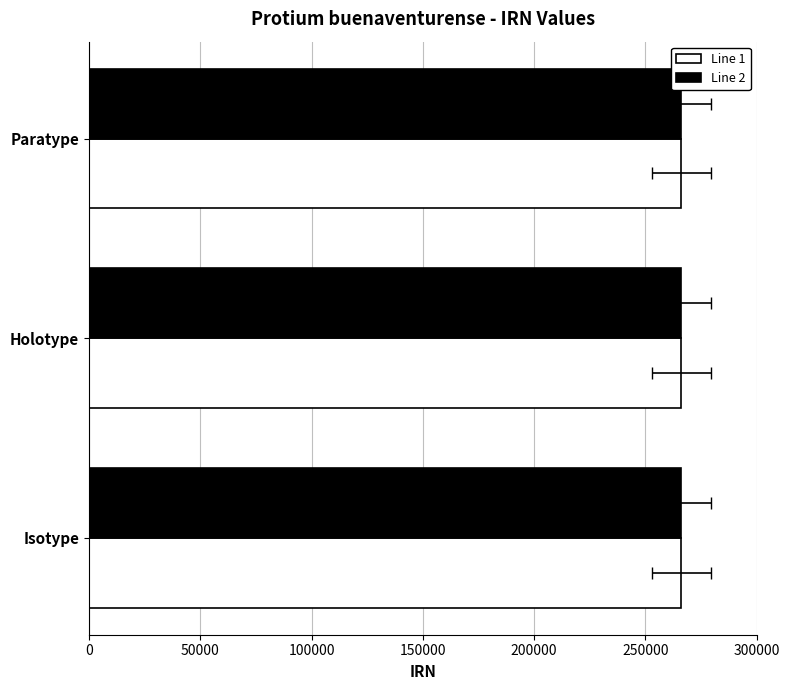

The Line 2 series shows 472914 at Paratype. True or false?

False